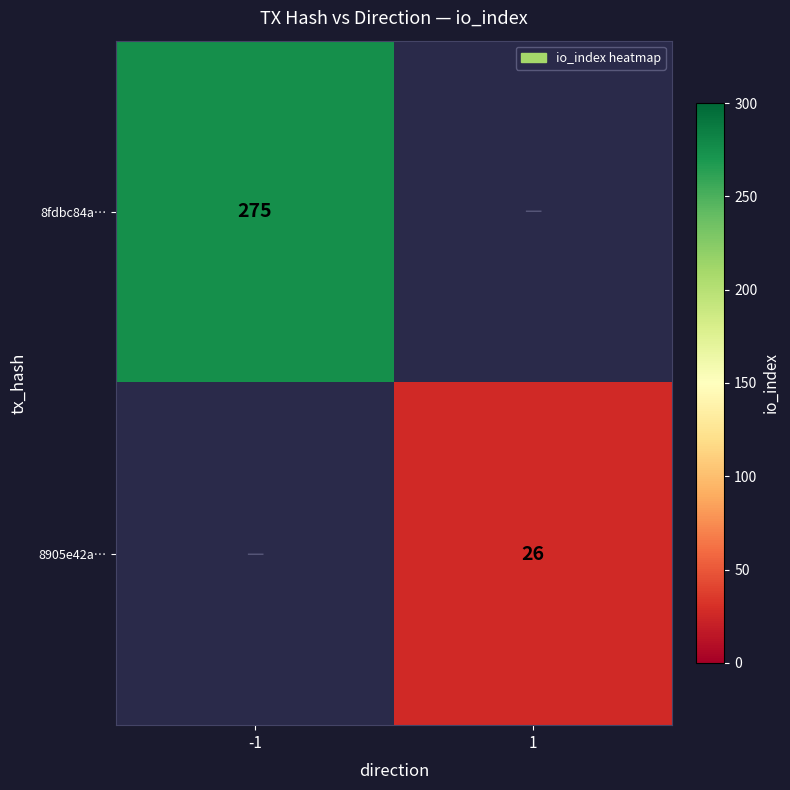

Is the value of 8905e42a… at 1 greater than the value of 8fdbc84a… at -1?

No